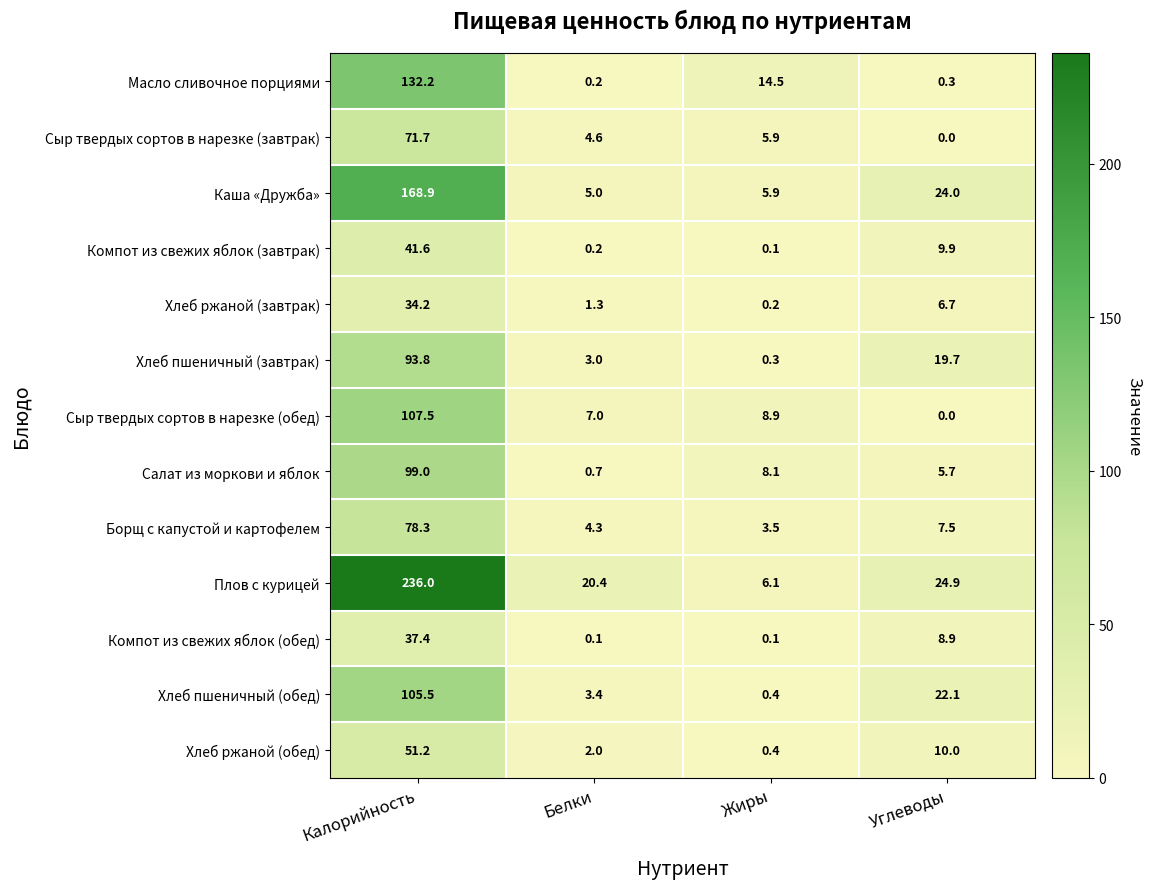

What is the greatest value displayed?

236.0